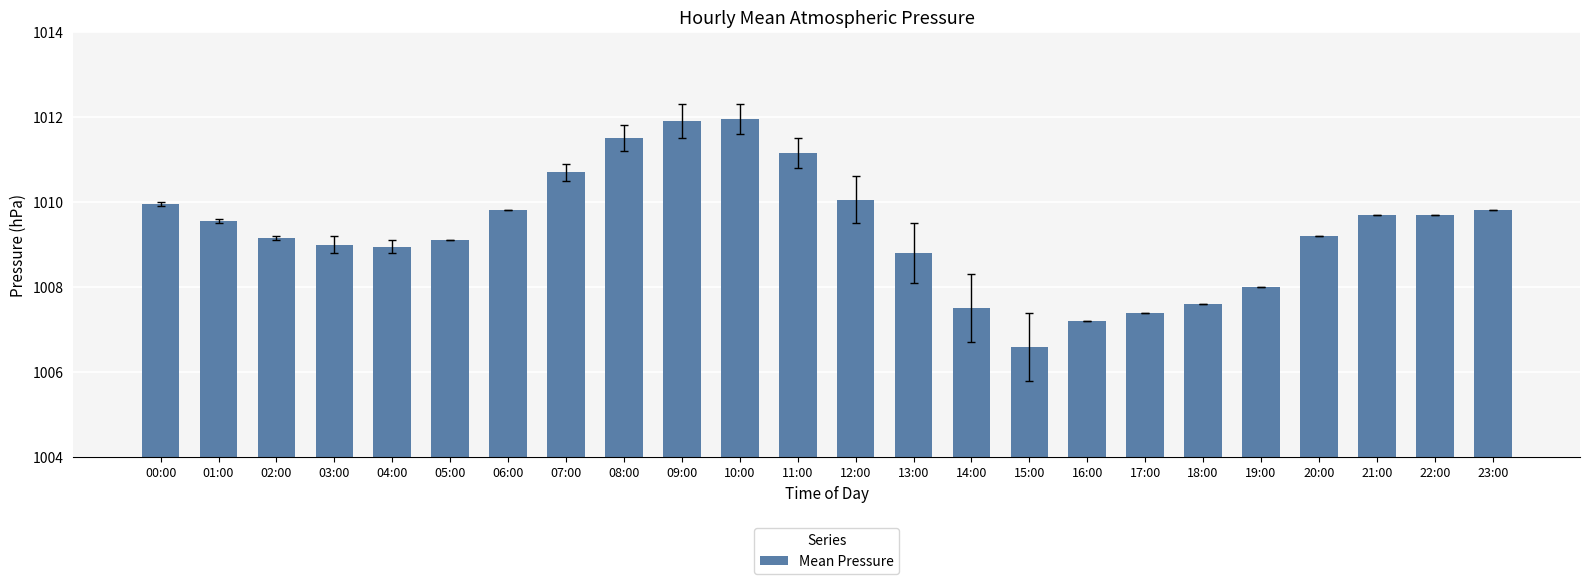

What is the minimum value shown in the chart?

1006.6